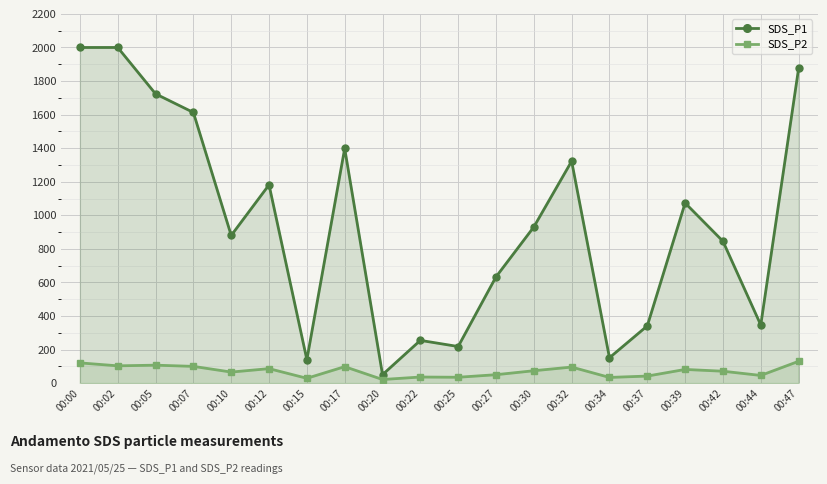

True or false: SDS_P2 and SDS_P1 cross at least once.

False